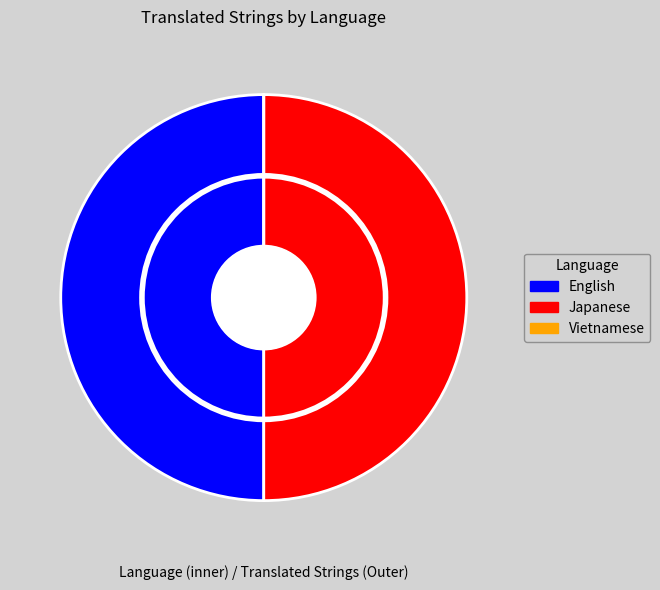

Between Vietnamese and Japanese, which is larger?

Japanese